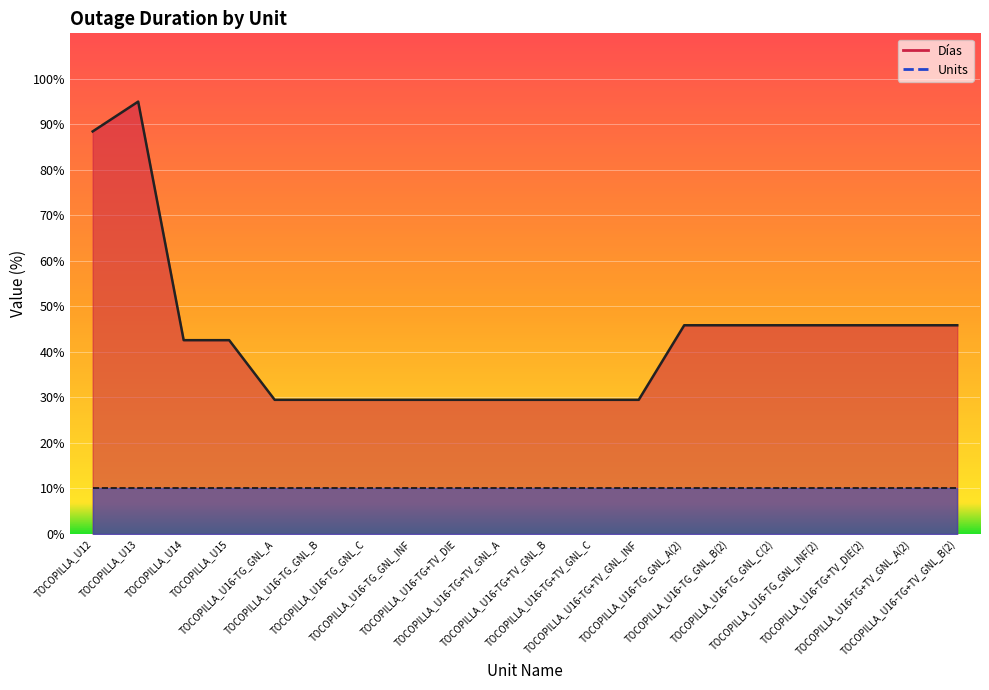

Reading left to right, what are all the values shown in this chart?

TOCOPILLA_U12=88.4	TOCOPILLA_U13=95.0	TOCOPILLA_U14=42.6	TOCOPILLA_U15=42.6	TOCOPILLA_U16-TG_GNL_A=29.5	TOCOPILLA_U16-TG_GNL_B=29.5	TOCOPILLA_U16-TG_GNL_C=29.5	TOCOPILLA_U16-TG_GNL_INF=29.5	TOCOPILLA_U16-TG+TV_DIE=29.5	TOCOPILLA_U16-TG+TV_GNL_A=29.5	TOCOPILLA_U16-TG+TV_GNL_B=29.5	TOCOPILLA_U16-TG+TV_GNL_C=29.5	TOCOPILLA_U16-TG+TV_GNL_INF=29.5	TOCOPILLA_U16-TG_GNL_A(2)=45.9	TOCOPILLA_U16-TG_GNL_B(2)=45.9	TOCOPILLA_U16-TG_GNL_C(2)=45.9	TOCOPILLA_U16-TG_GNL_INF(2)=45.9	TOCOPILLA_U16-TG+TV_DIE(2)=45.9	TOCOPILLA_U16-TG+TV_GNL_A(2)=45.9	TOCOPILLA_U16-TG+TV_GNL_B(2)=45.9